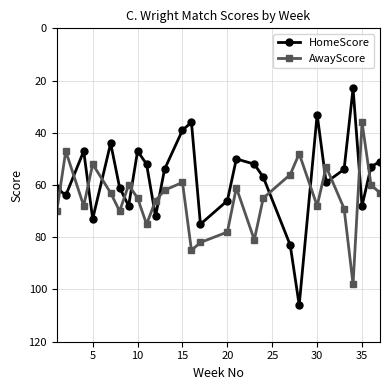

How many times do HomeScore and AwayScore cross each other?

14